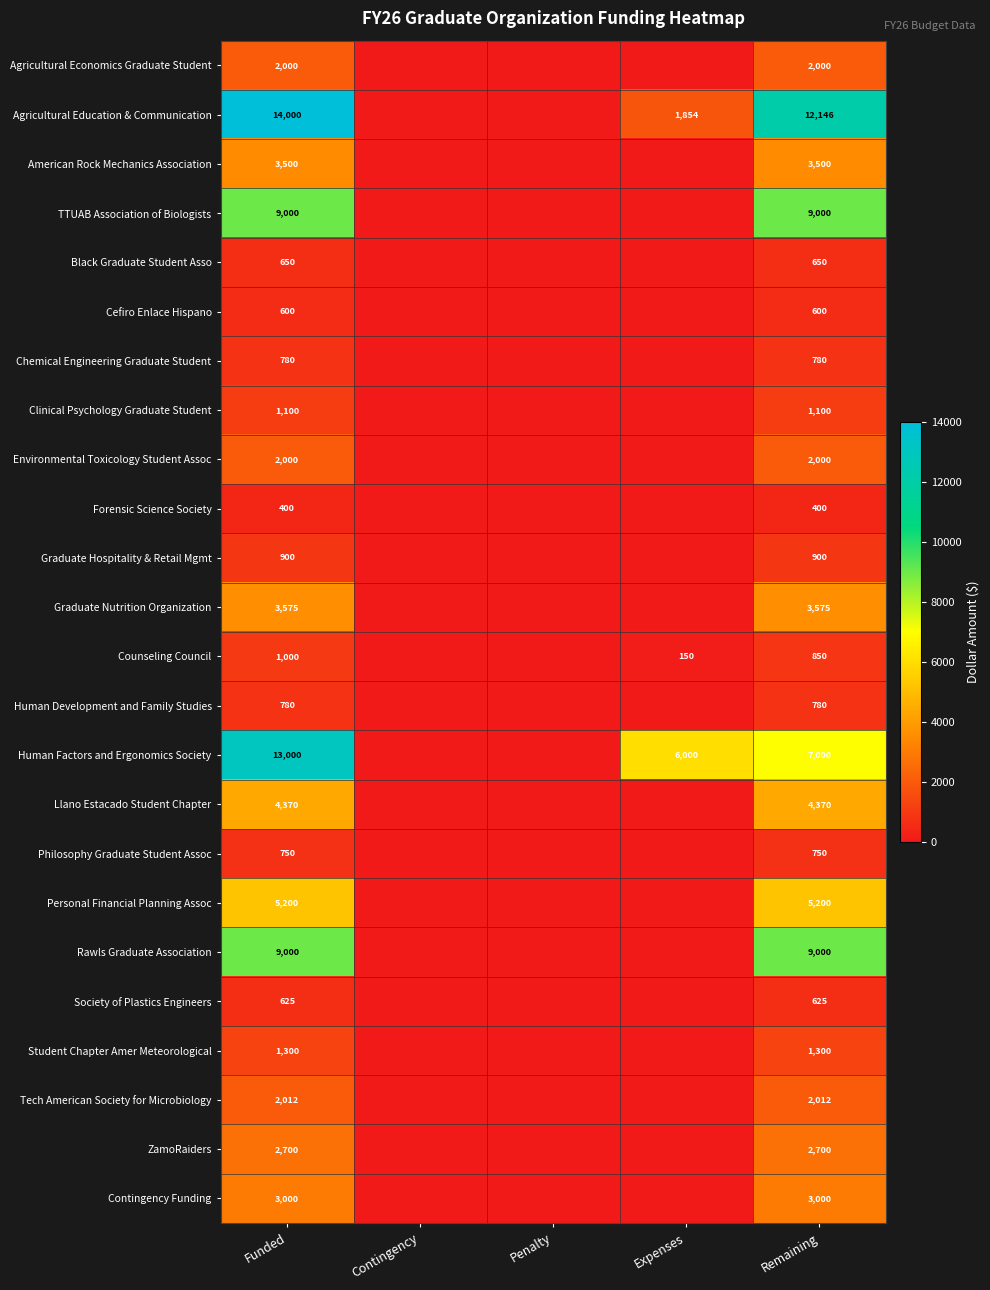

True or false: Agricultural Economics Graduate Student has a value of 813 at Remaining.

False